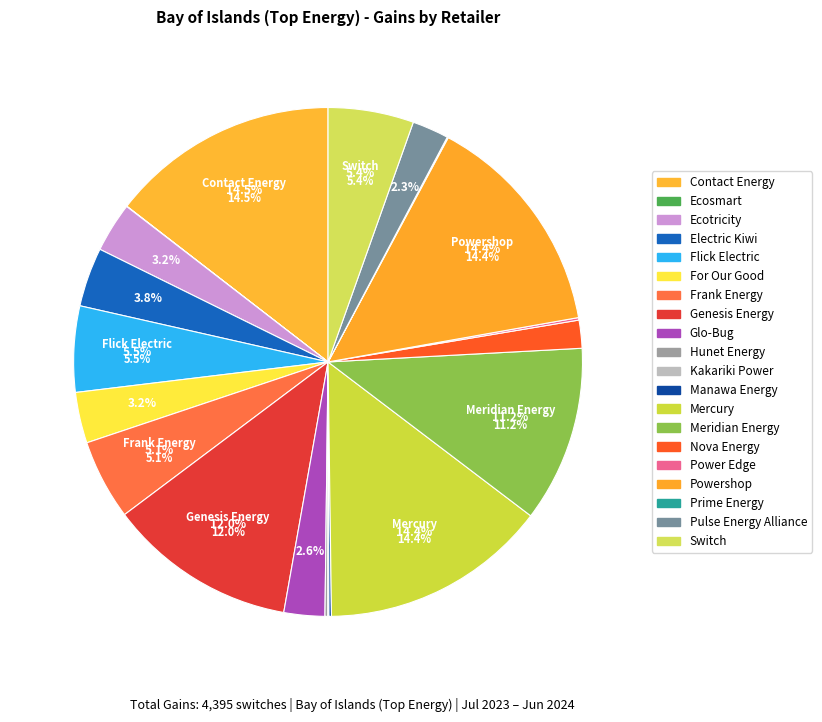

Combined, what portion of the pie is Frank Energy and Ecosmart?

5.1%